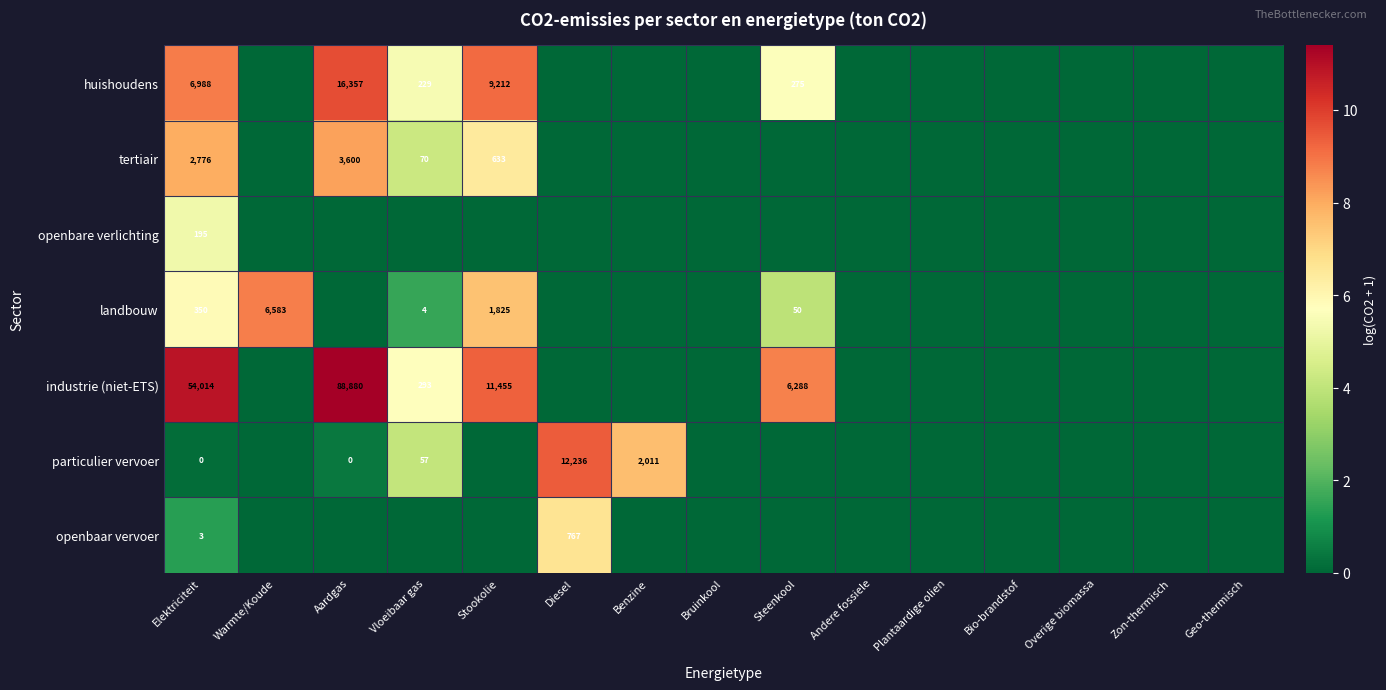

How many data points does each series have?

15